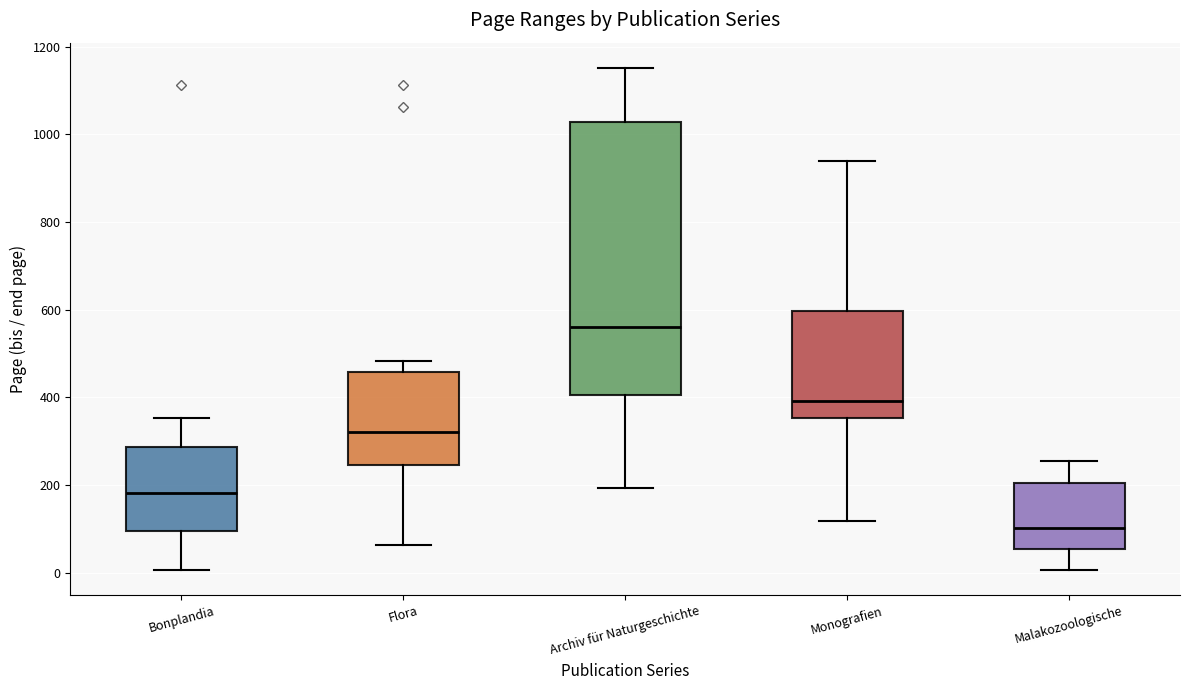

Which box's median line is the highest?

Archiv für Naturgeschichte